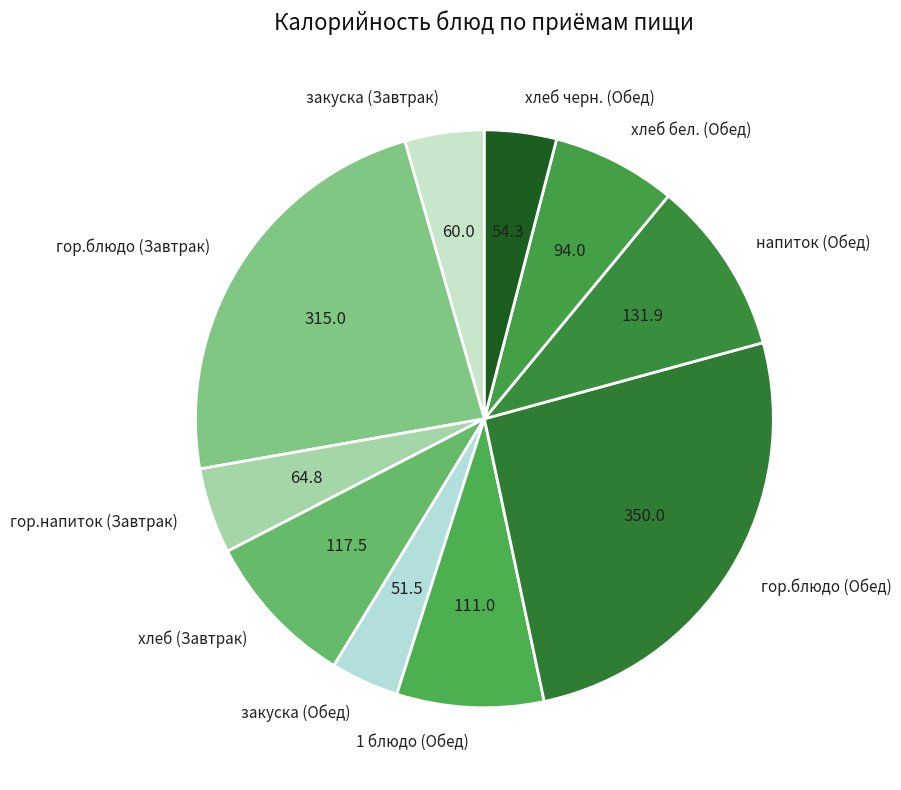

Combined, do хлеб бел. (Обед) and закуска (Обед) account for over 50%?

No